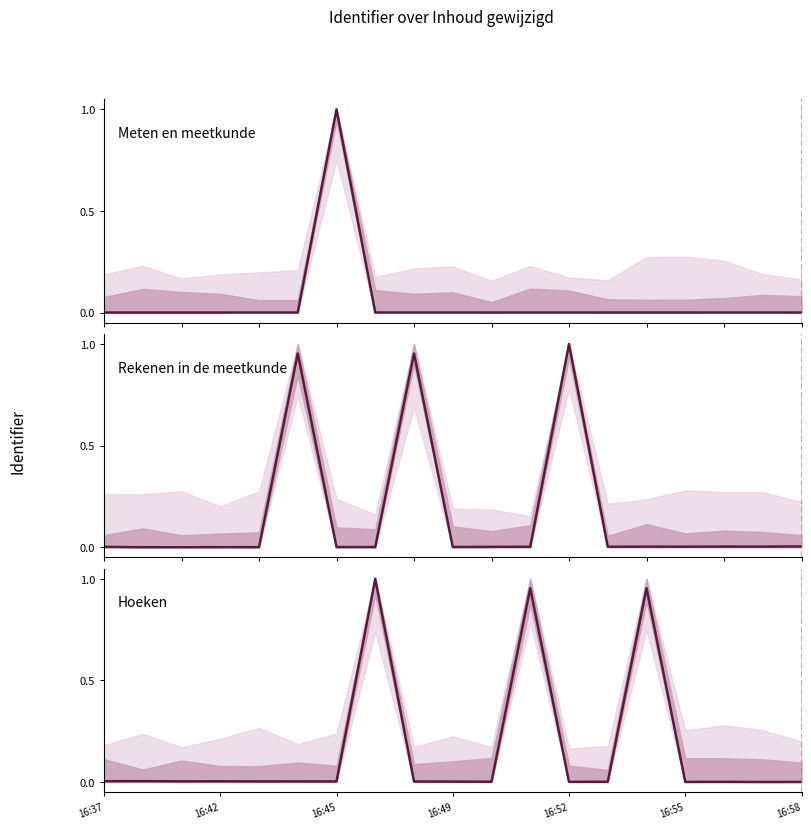

Rank the series by their maximum value, from lowest to highest.

Rekenen in de meetkunde, Hoeken, Meten en meetkunde